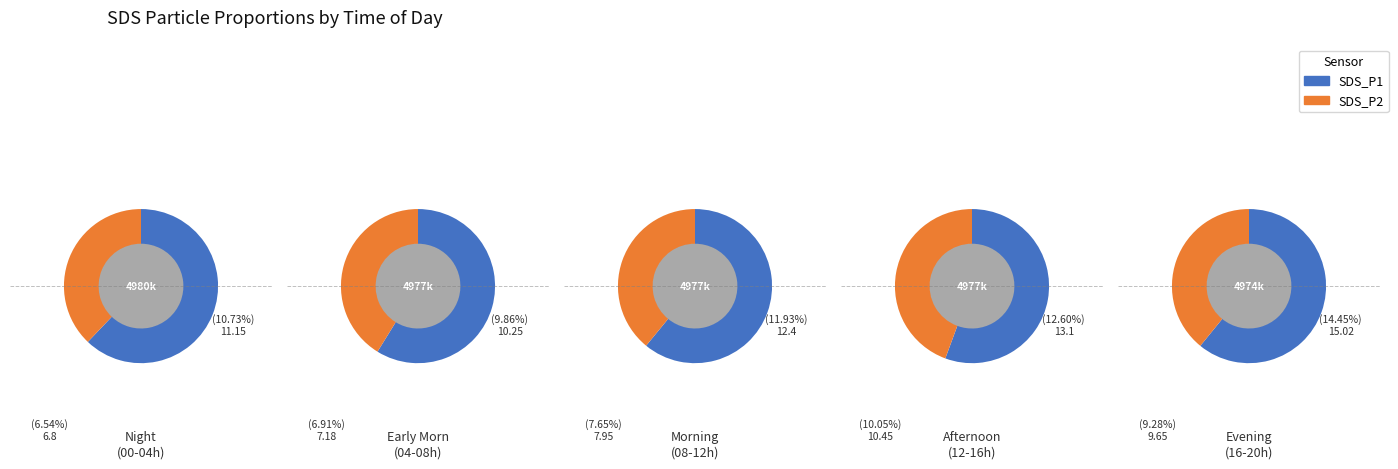

Between 0 and 4, which is larger?

4